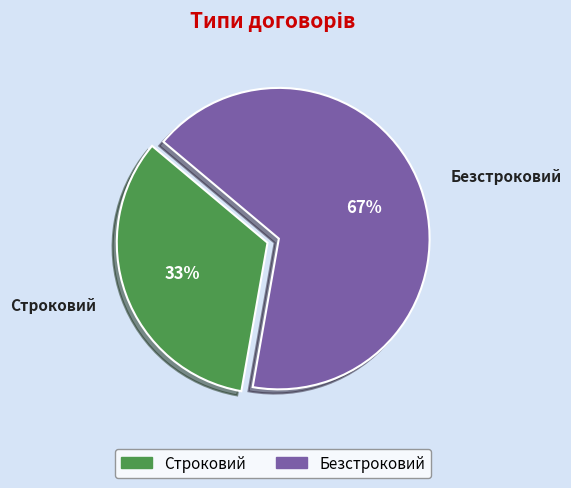

How many segments does this pie chart have?

2